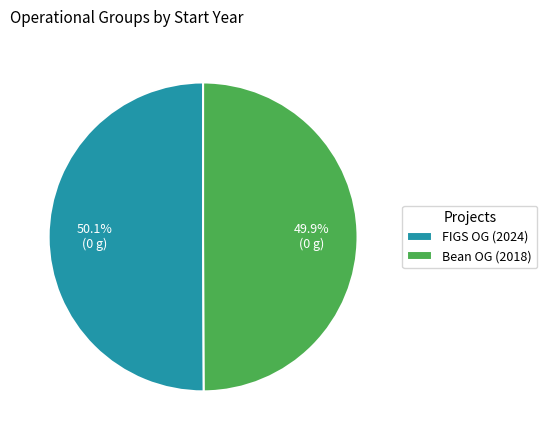

Does any single category account for the majority?

Yes